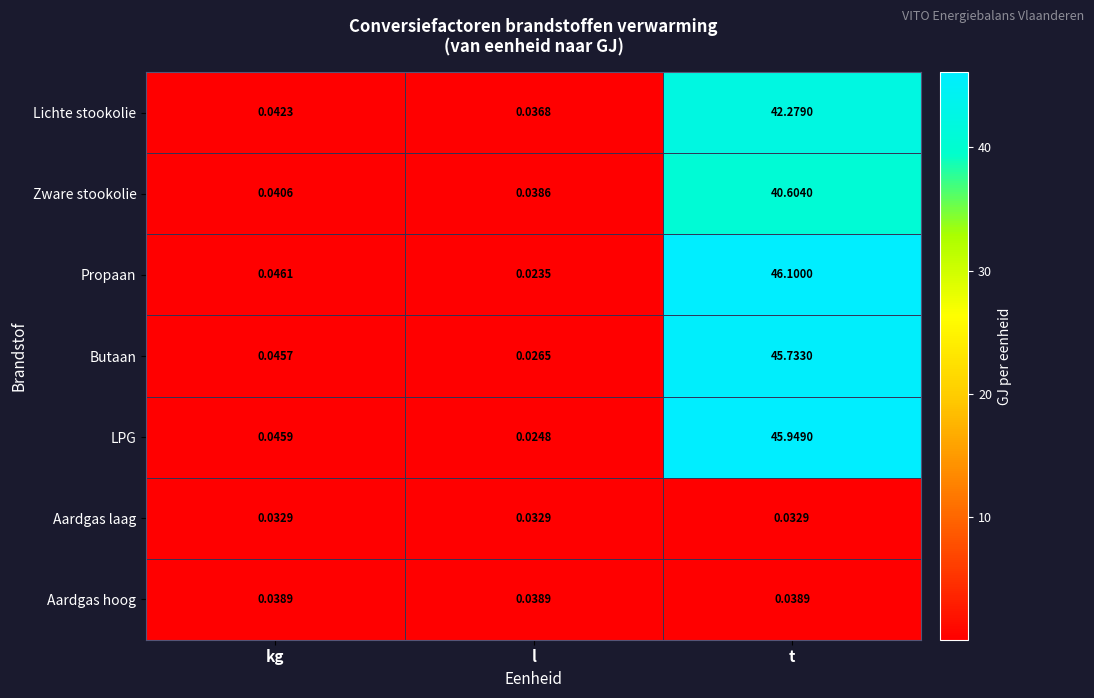

At which label does Lichte stookolie reach its peak?

t